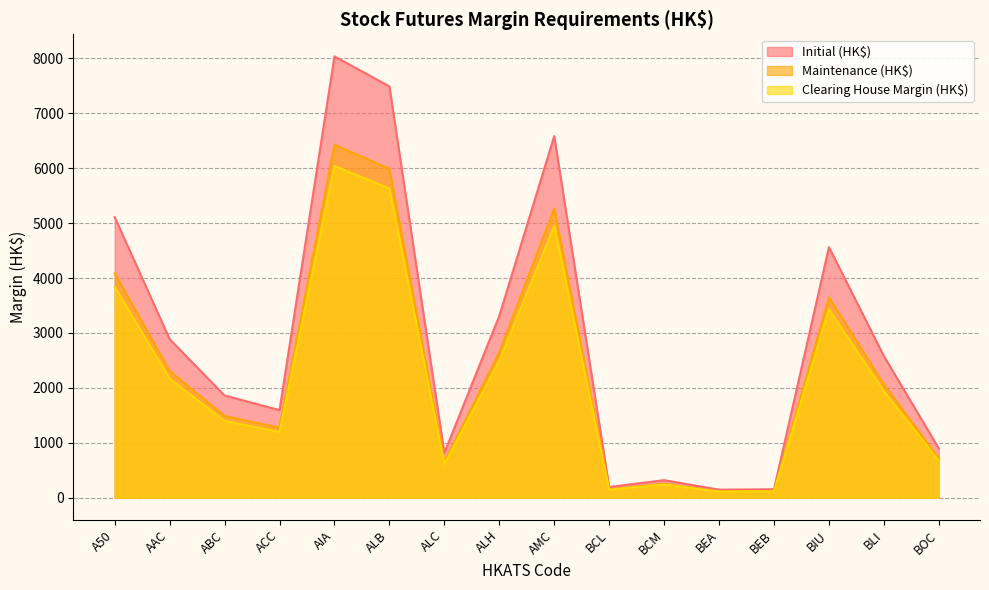

True or false: Clearing House Margin (HK$) and Initial (HK$) cross at least once.

False